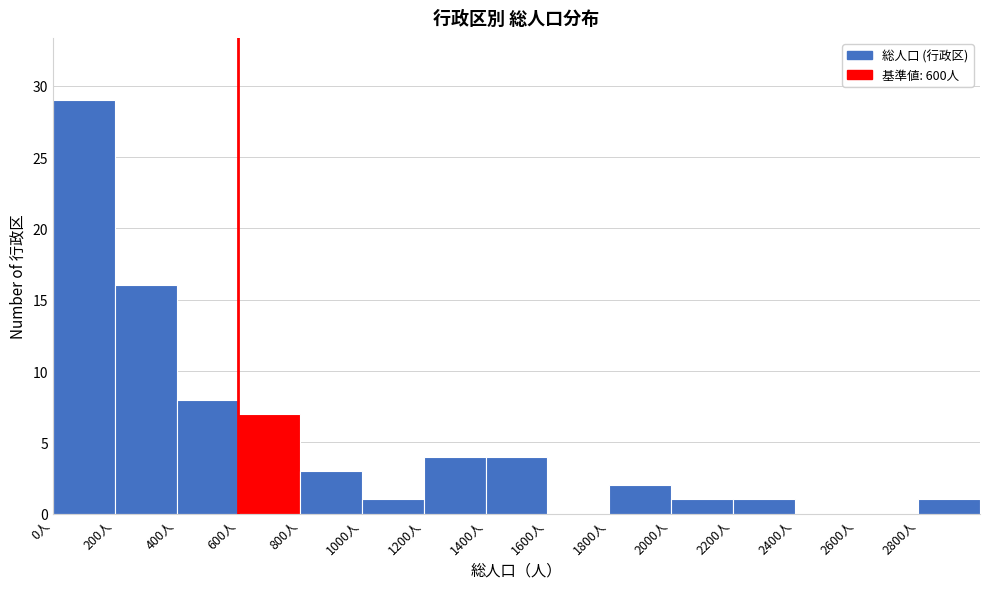

Reading left to right, transcribe this chart: for each bar, give the range it covers on the x-axis and its height. The values are not printed on the chart, so give them approximately, as read against the axis.

0 to 200: 29
200 to 400: 16
400 to 600: 8
600 to 800: 7
800 to 1000: 3
1000 to 1200: 1
1200 to 1400: 4
1400 to 1600: 4
1600 to 1800: 0
1800 to 2000: 2
2000 to 2200: 1
2200 to 2400: 1
2400 to 2600: 0
2600 to 2800: 0
2800 to 3000: 1